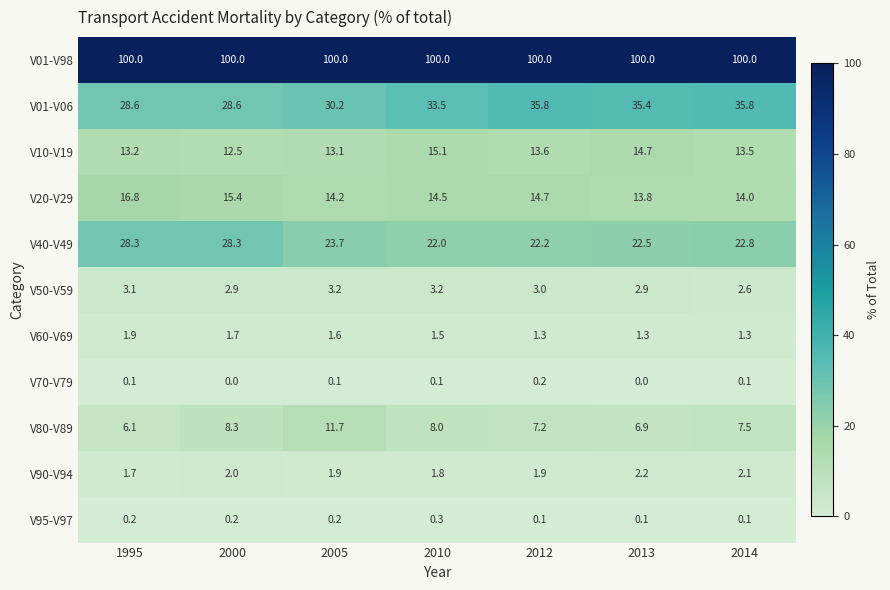

What is the maximum value shown in the chart?

100.0